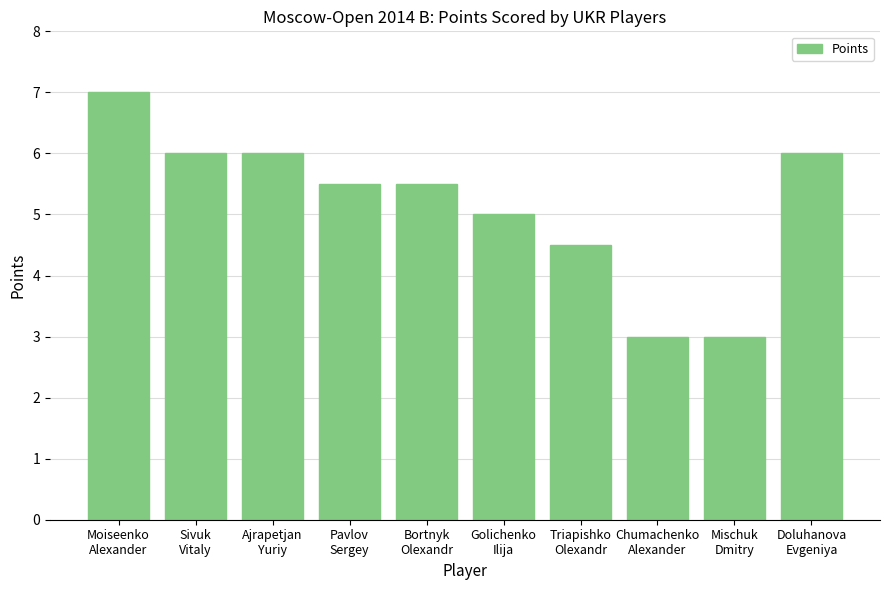

What is the sum of all values?

51.5